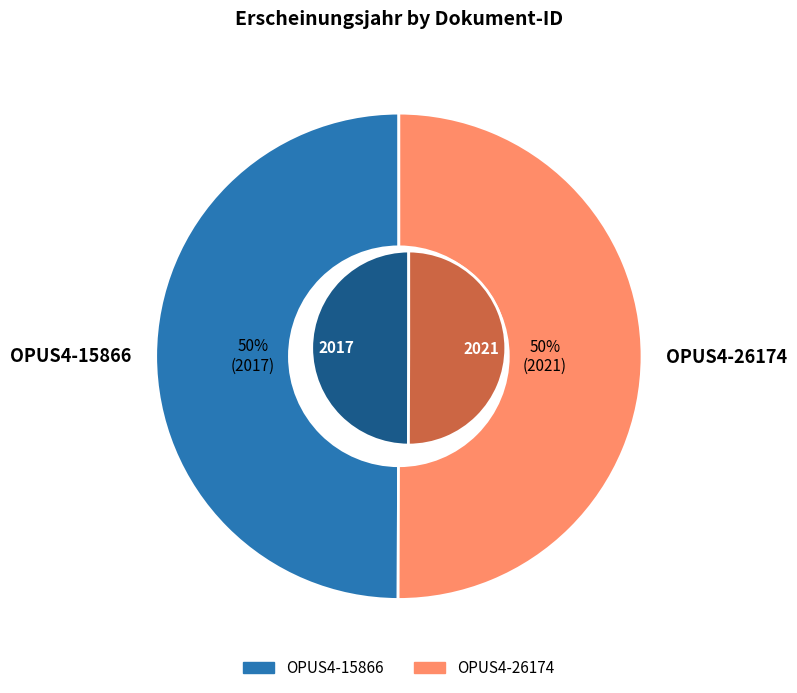

What is the largest slice in the pie chart?

OPUS4-26174